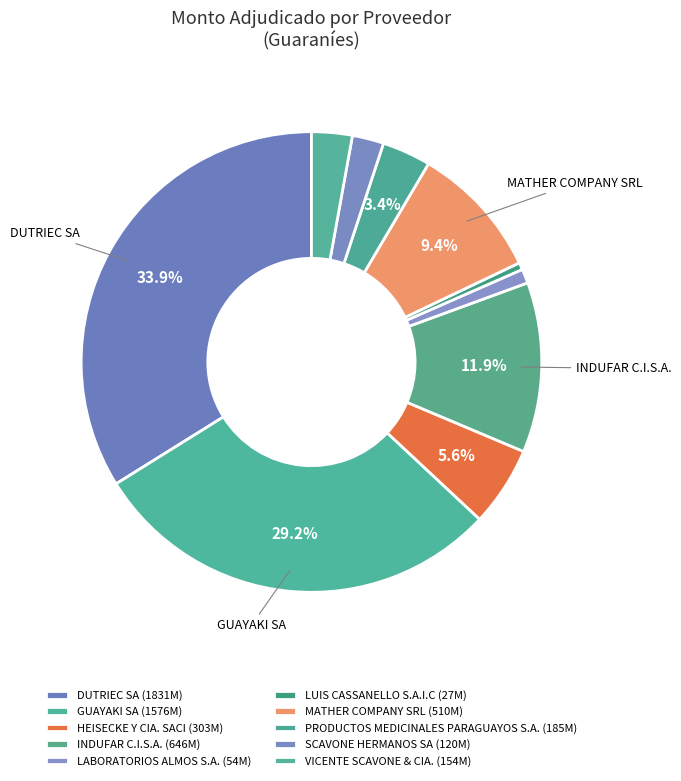

What is the largest slice in the pie chart?

DUTRIEC SA